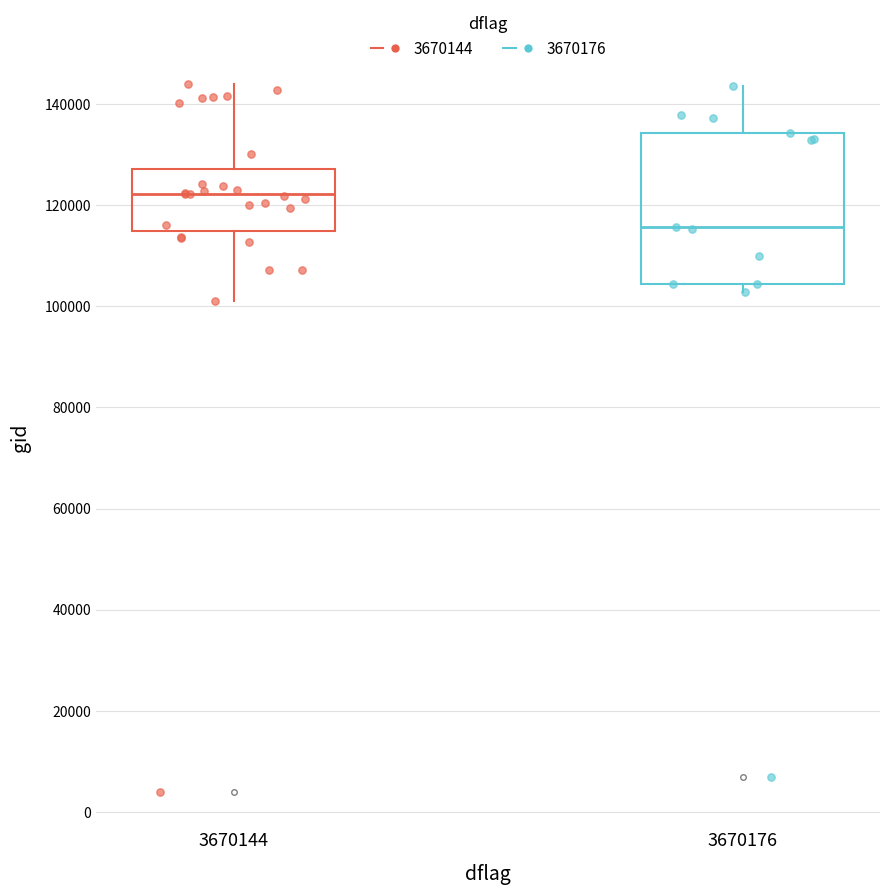

Reading left to right, read every box against the y-axis: the position of its median line, the range the box covers, and the ends of its whiskers. The values are not printed on the chart, so give them approximately, as read against the axis.

3670144: median 122000, box 114000 to 128000, whiskers 102000 to 144000
3670176: median 116000, box 104000 to 134000, whiskers 102000 to 144000